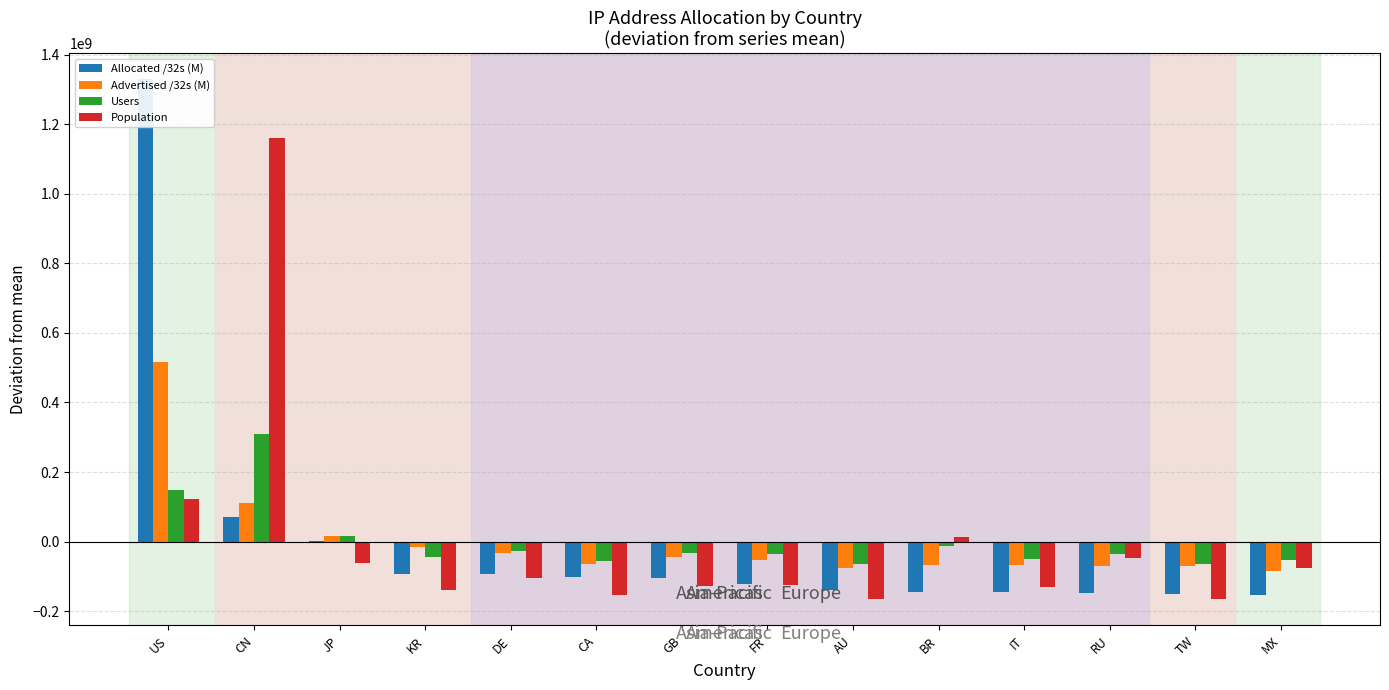

How many bars are there in each group?

4